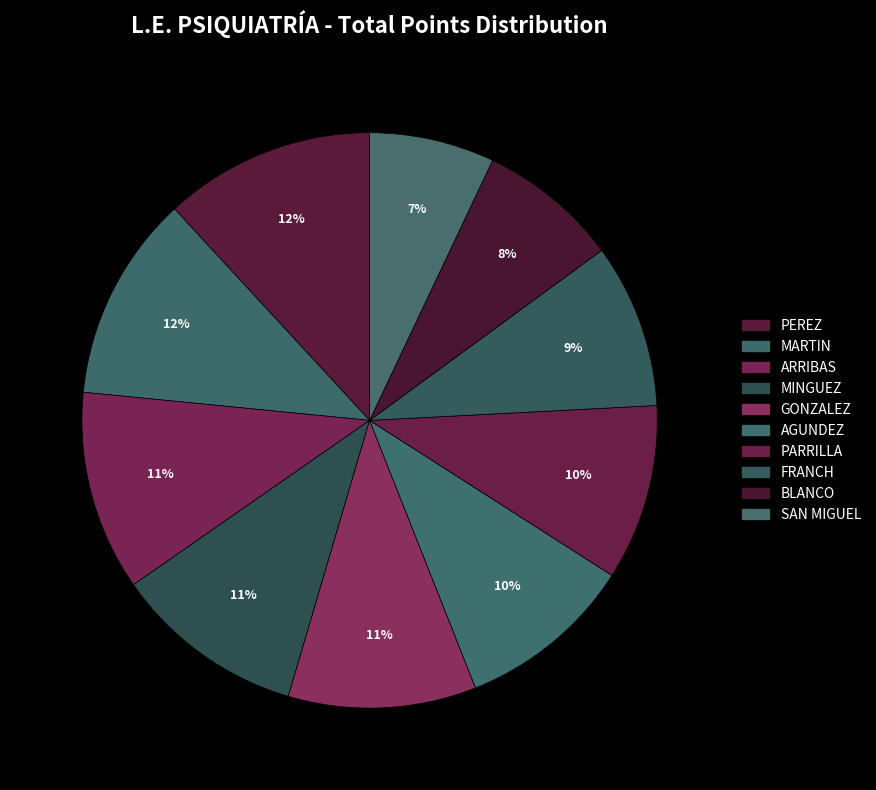

To the nearest percent, what is the combined percentage of FRANCH and AGUNDEZ?

19%